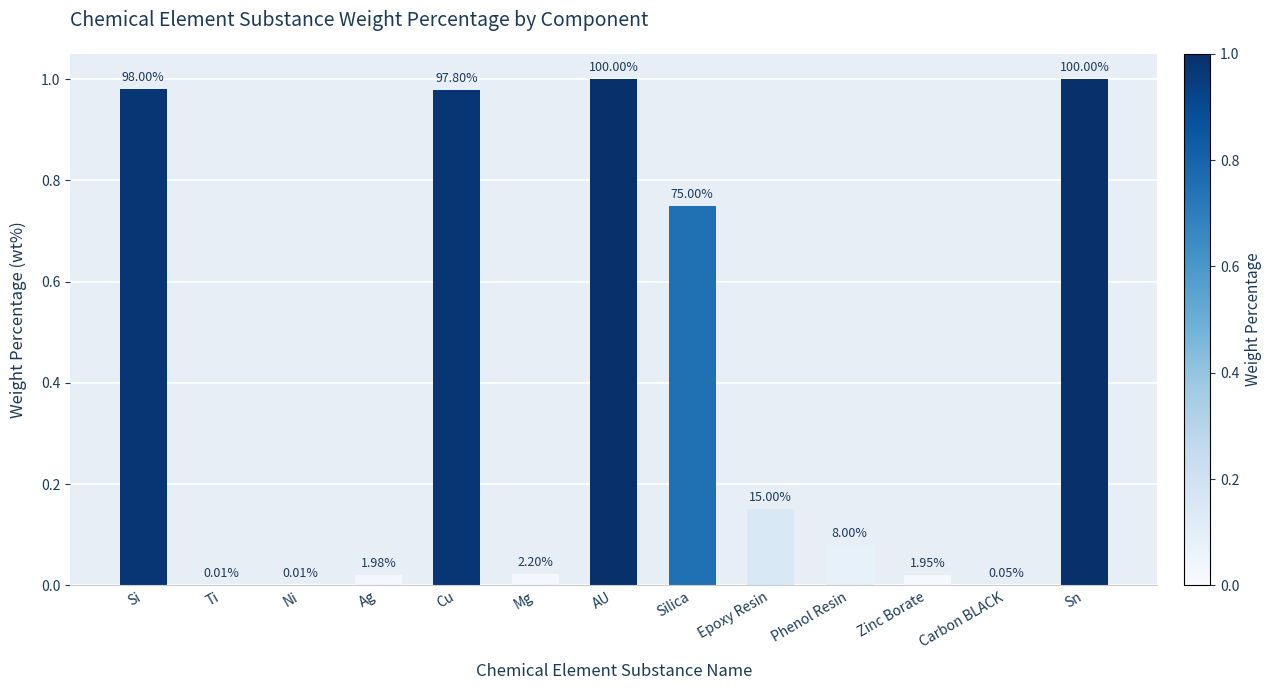

What is the average value?

0.4